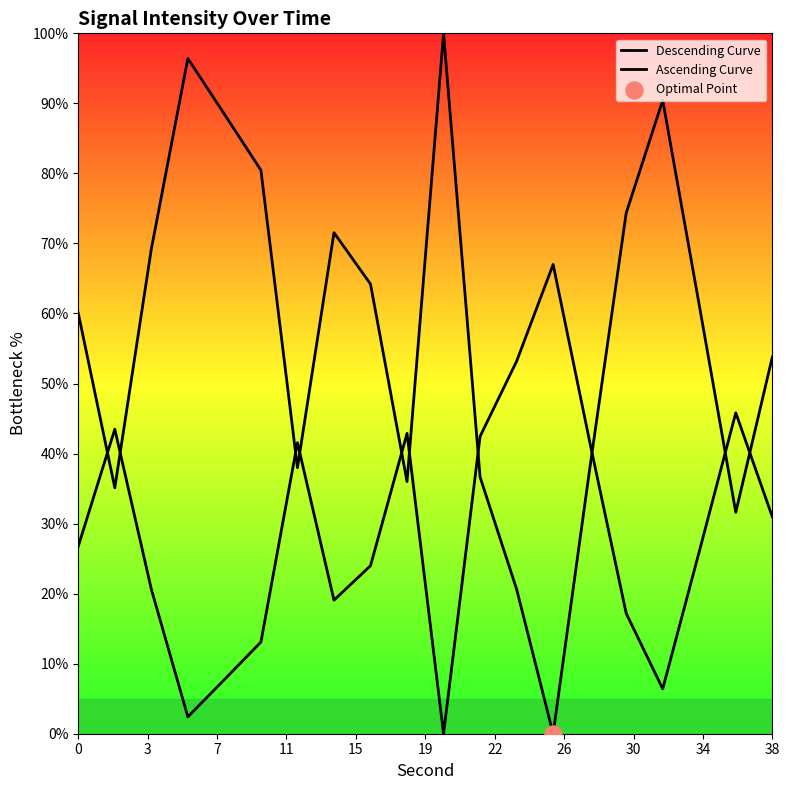

Which series reaches the maximum Y coordinate?

Descending Curve